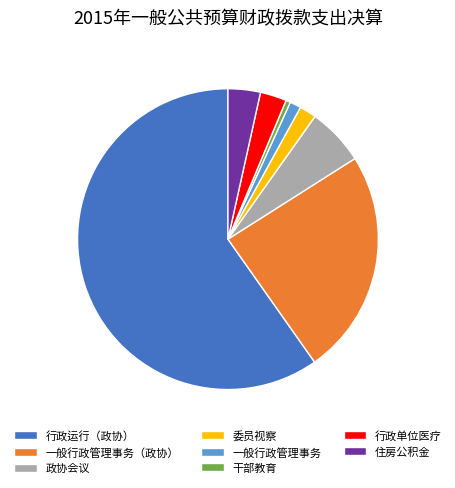

Which slice is the smallest?

干部教育